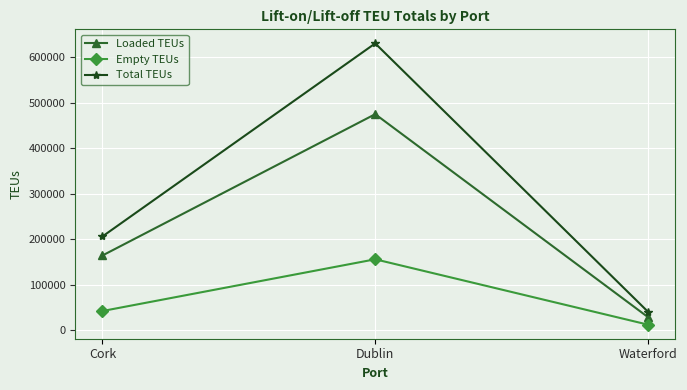

Which series has the widest spread of values?

Total TEUs